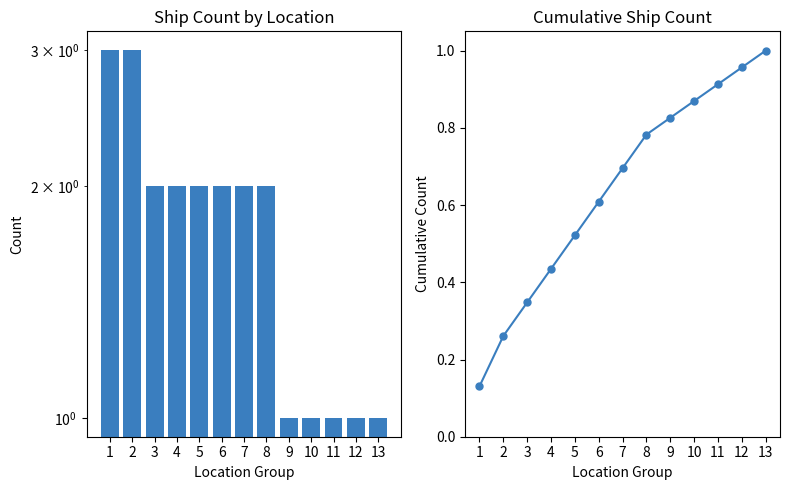

At which category is the sum across all series the highest?

2